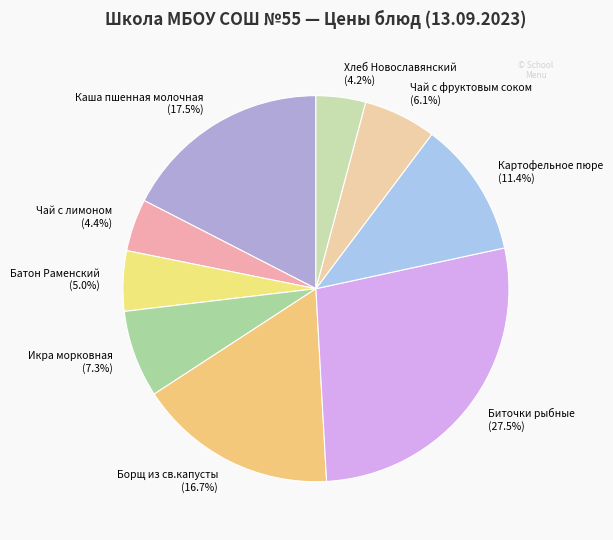

To the nearest percent, what is the difference between the Хлеб Новославянский and Биточки рыбные slice percentages?

23%